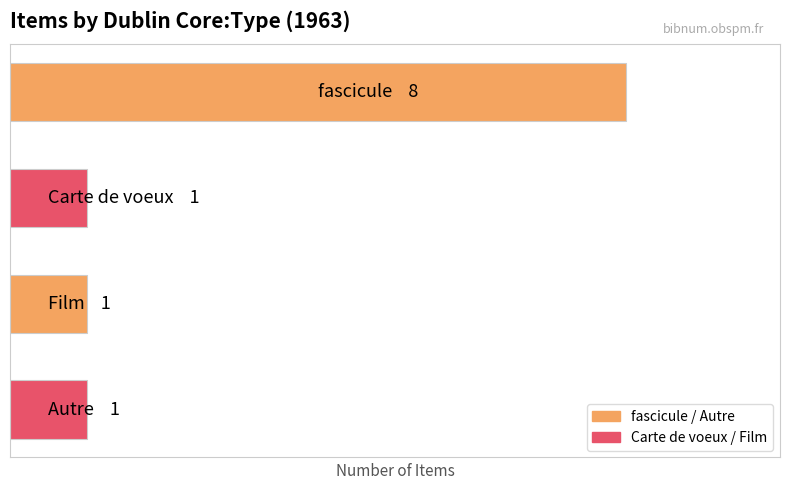

Does the chart contain any negative values?

No